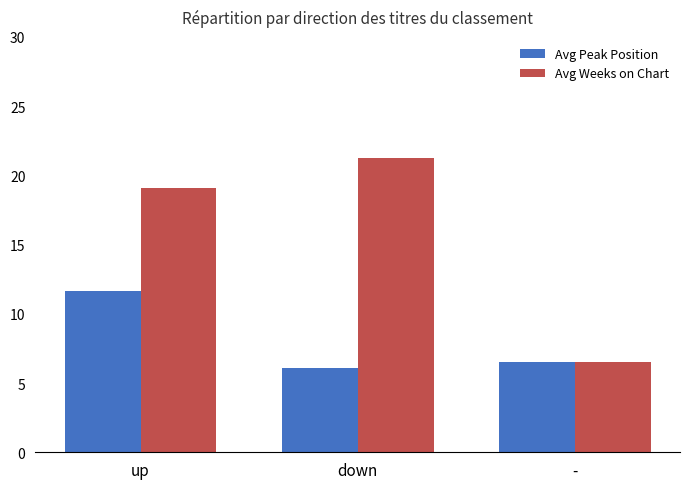

What is the difference between the maximum and second lowest values in the Avg Weeks on Chart series?

2.2